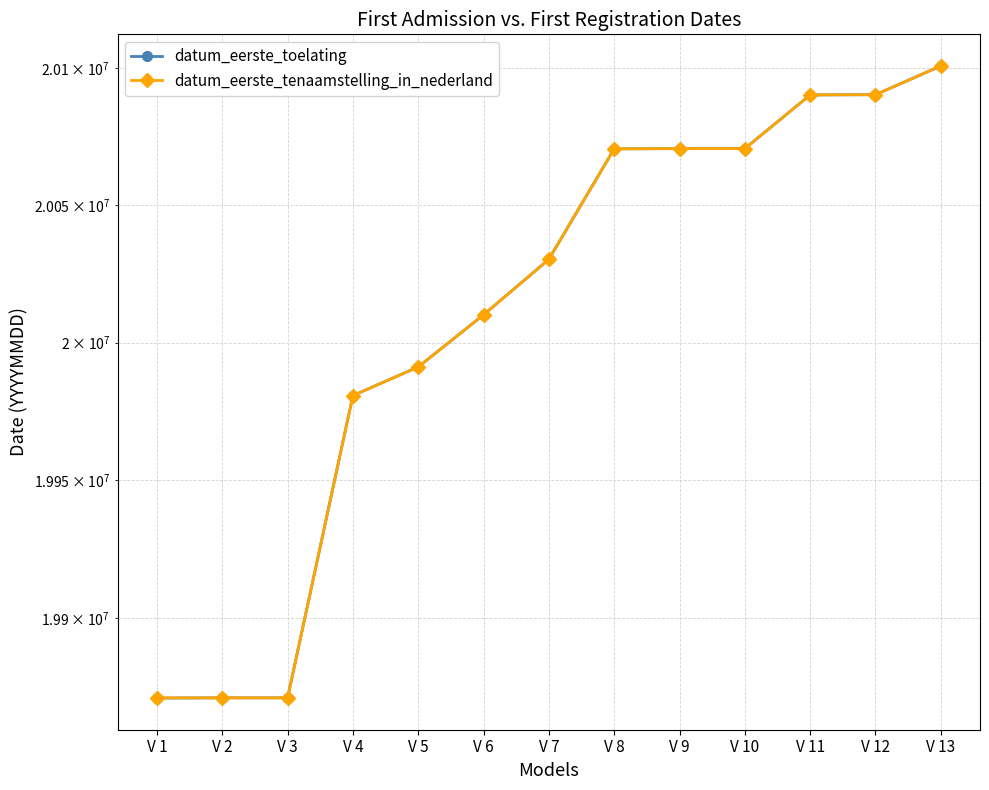

True or false: datum_eerste_toelating and datum_eerste_tenaamstelling_in_nederland intersect in this chart.

False